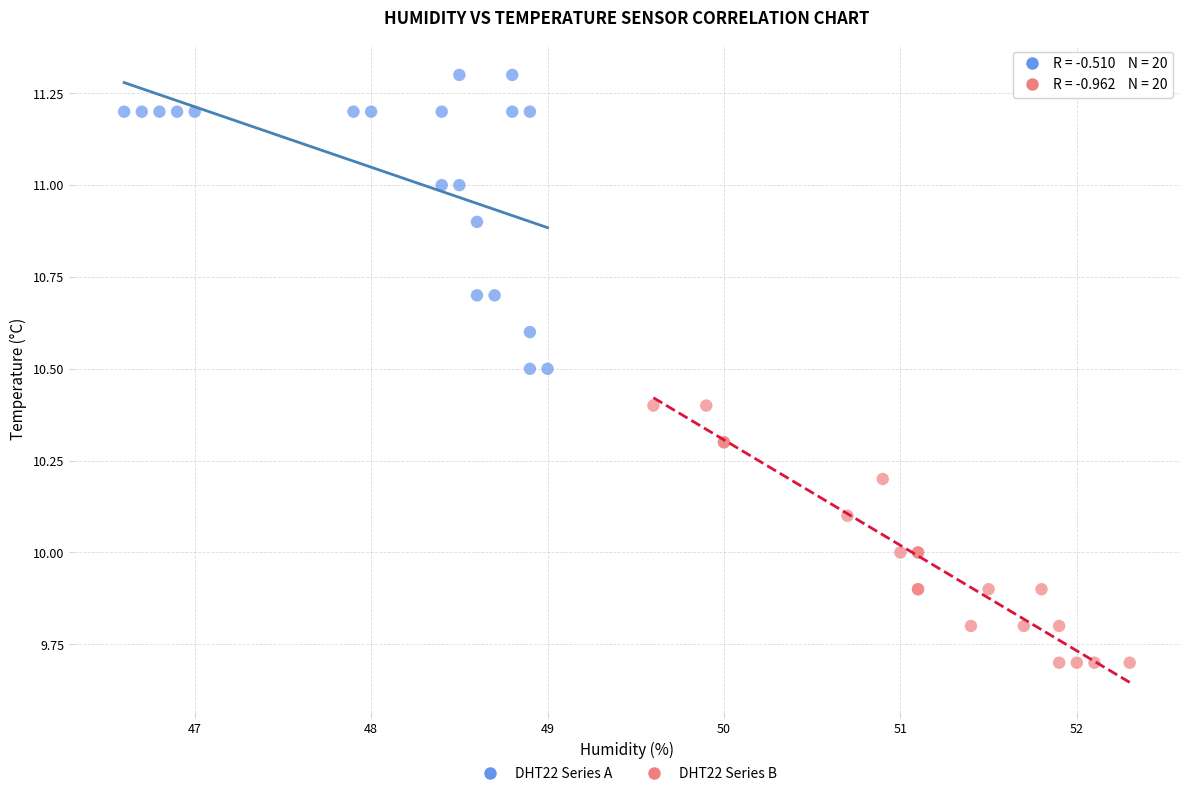

Which series contains the highest Y value?

DHT22 Series A